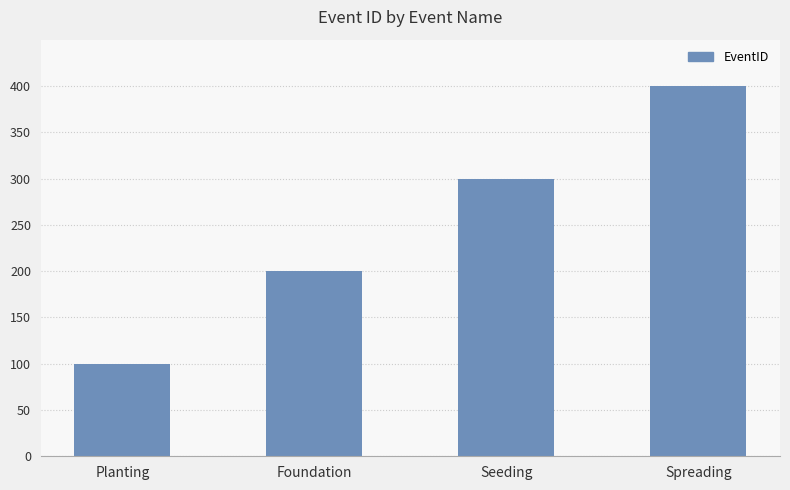

What is the value of the 4th bar from the left?

400